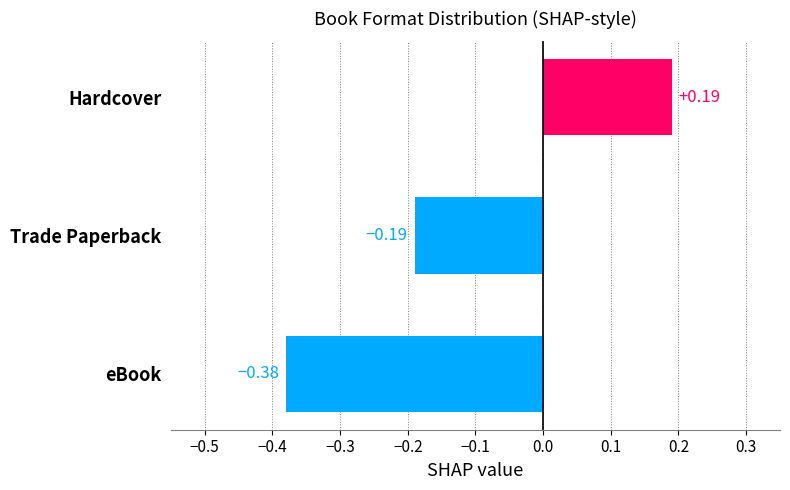

What is the change in value from eBook to Trade Paperback?

+0.2